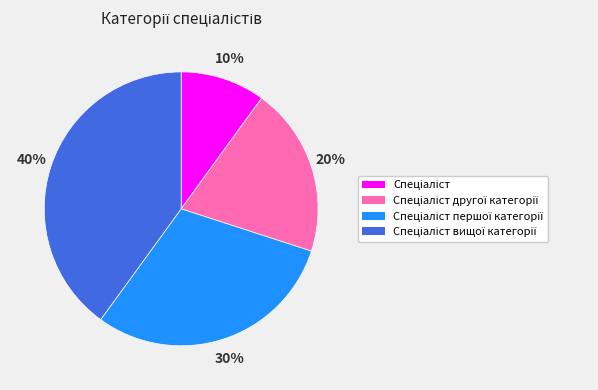

To the nearest percent, what is the difference between the largest and smallest slice percentages?

30%